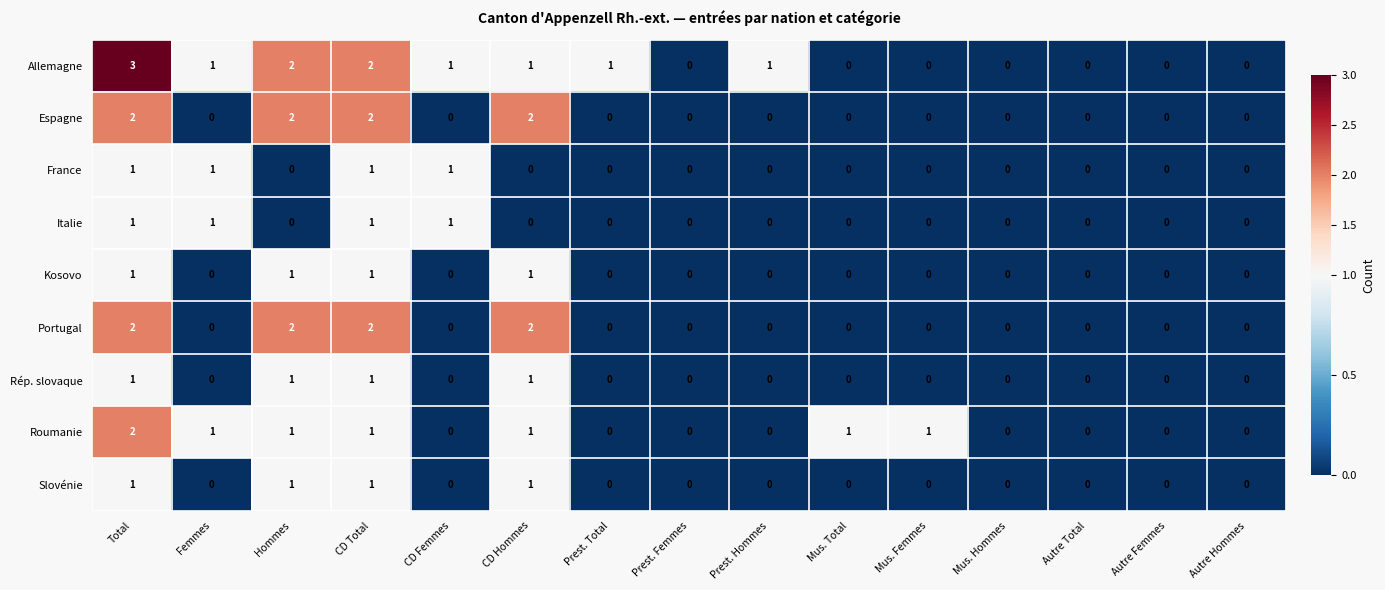

The Italie series shows 0 at Autre Total. True or false?

True